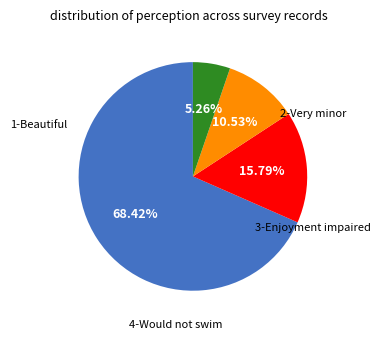

Is there a majority slice in this chart?

Yes